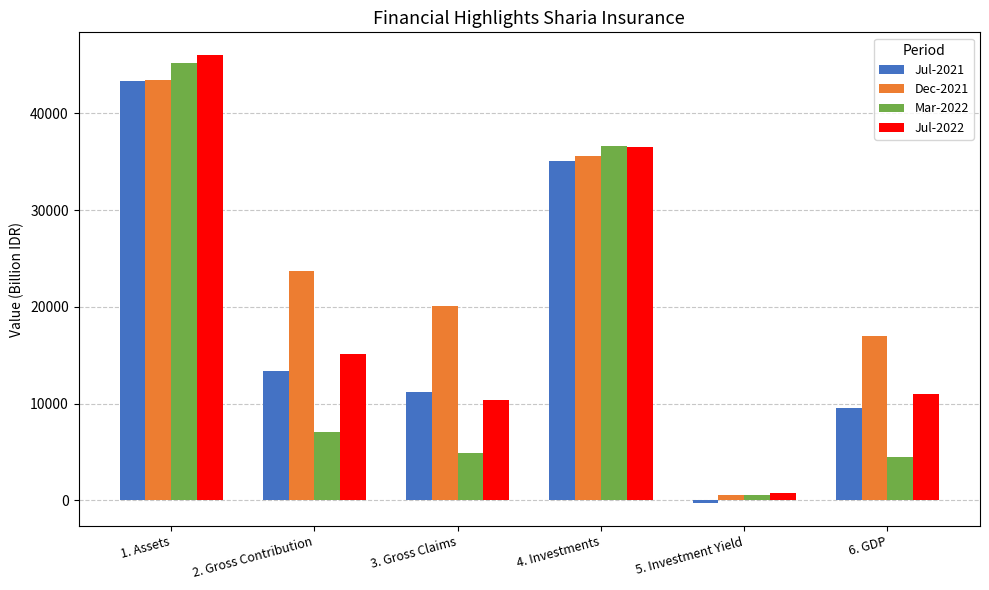

List the series in order of their overall mean, lowest first.

Mar-2022, Jul-2021, Jul-2022, Dec-2021